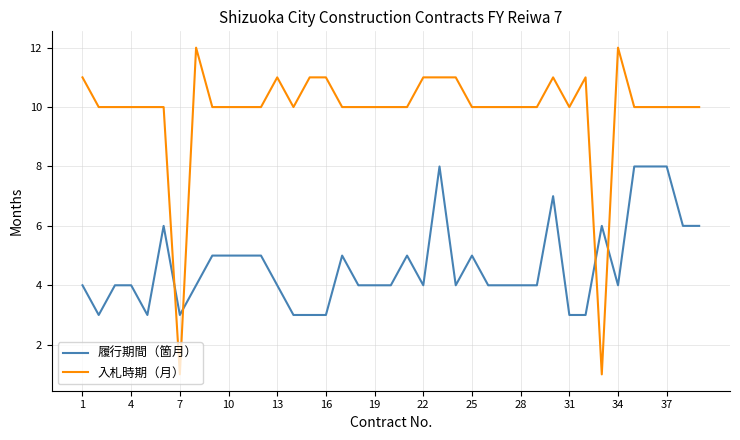

True or false: 入札時期（月） and 履行期間（箇月） intersect in this chart.

True